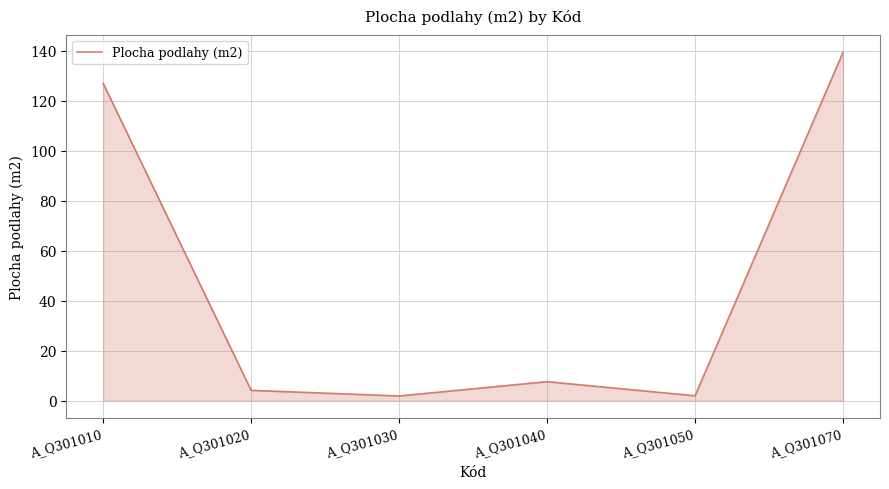

How many interior local peaks (higher than both neighbors) does the data have?

1